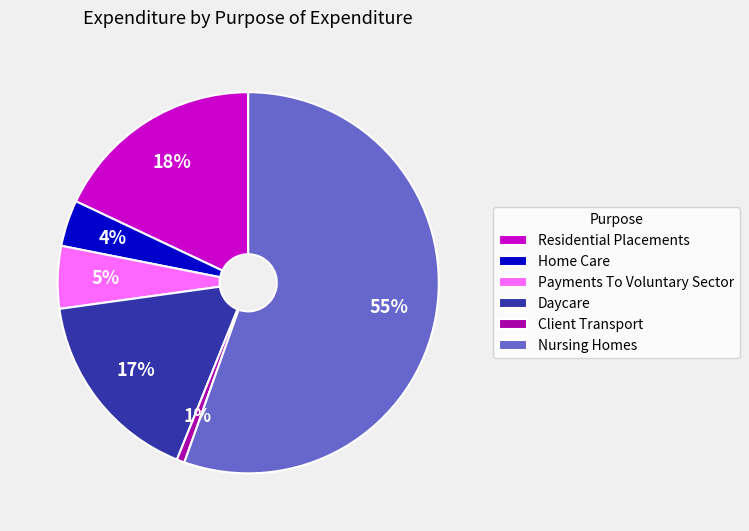

Does any single category account for the majority?

Yes